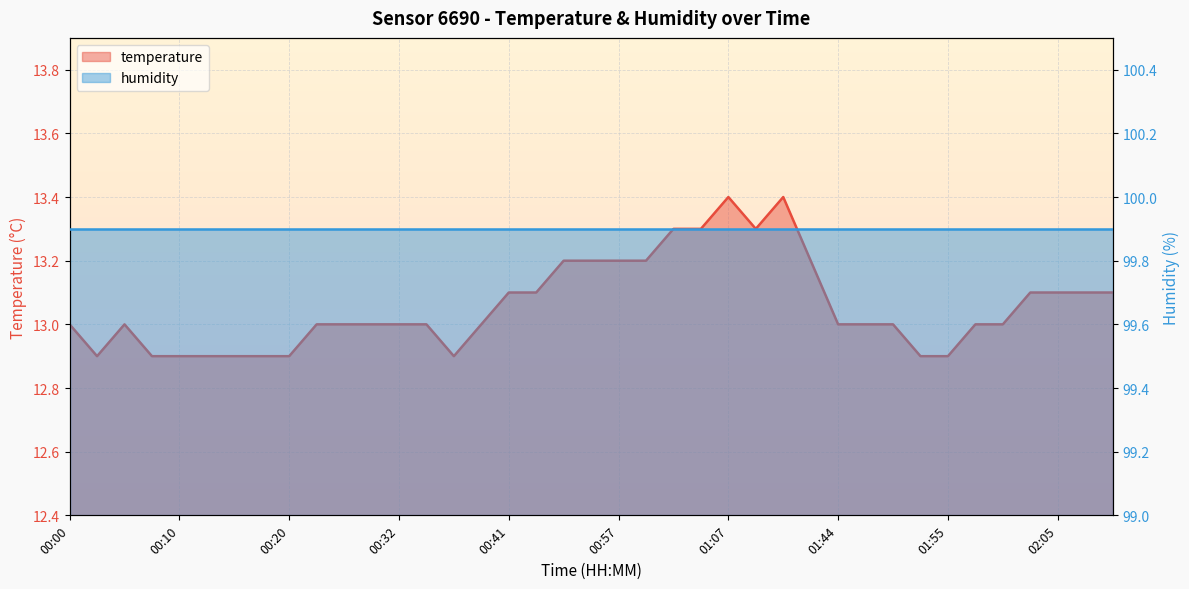

What is the greatest value displayed?

13.4